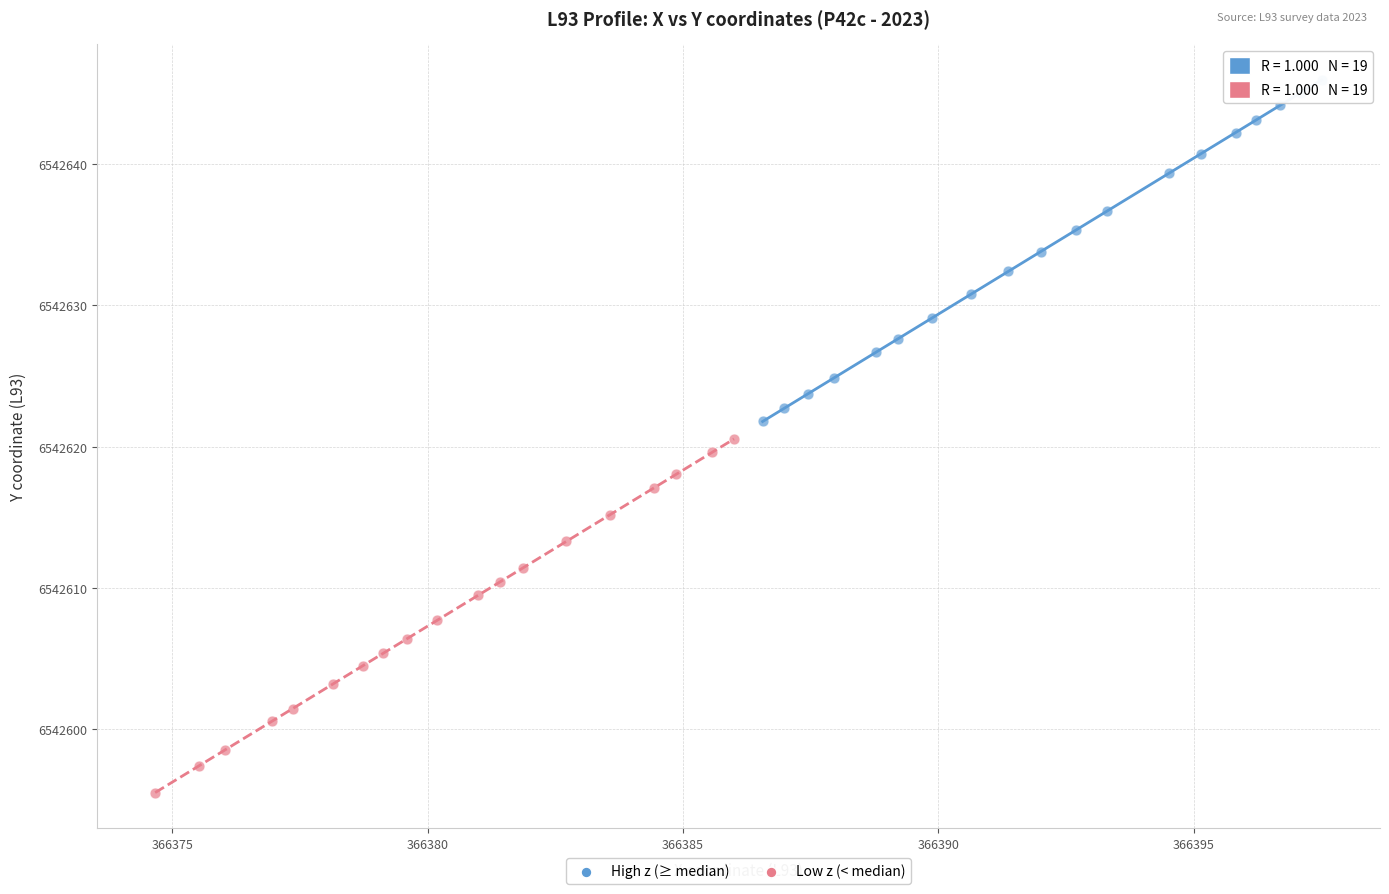

Which series reaches the minimum Y coordinate?

Low z (< median)